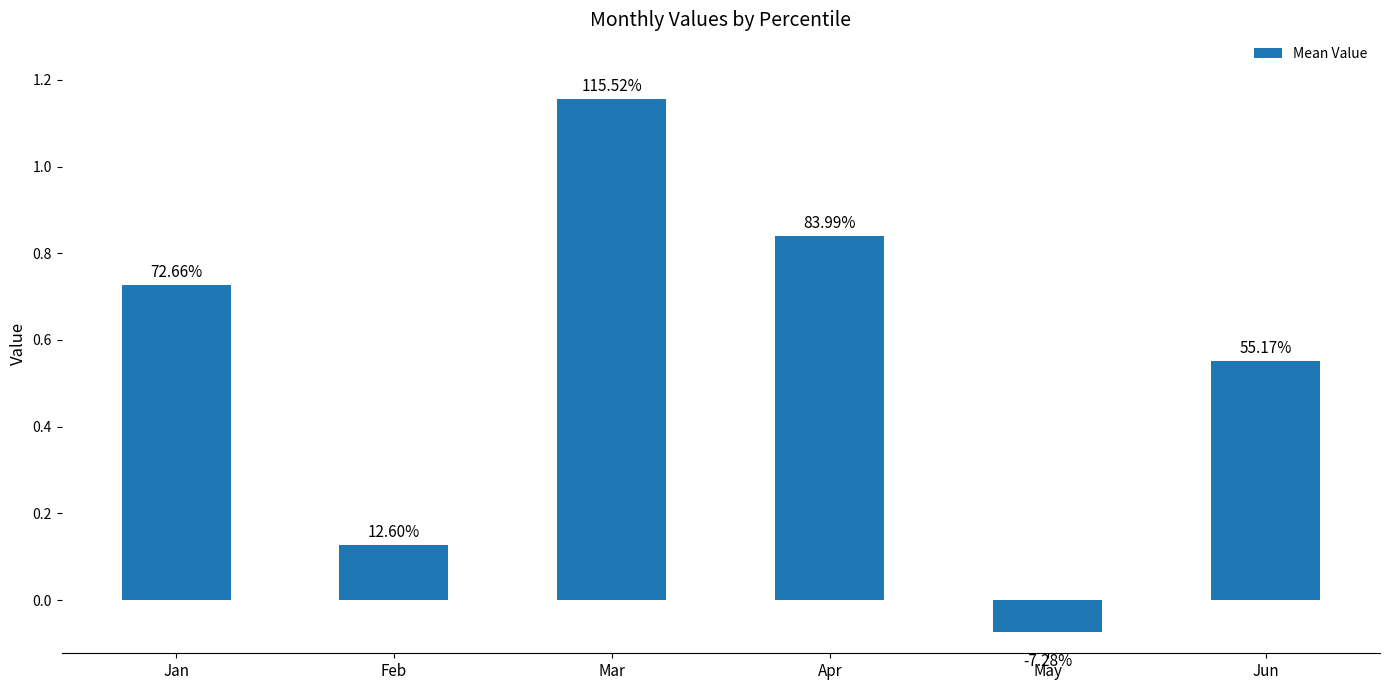

Does the chart contain any negative values?

Yes